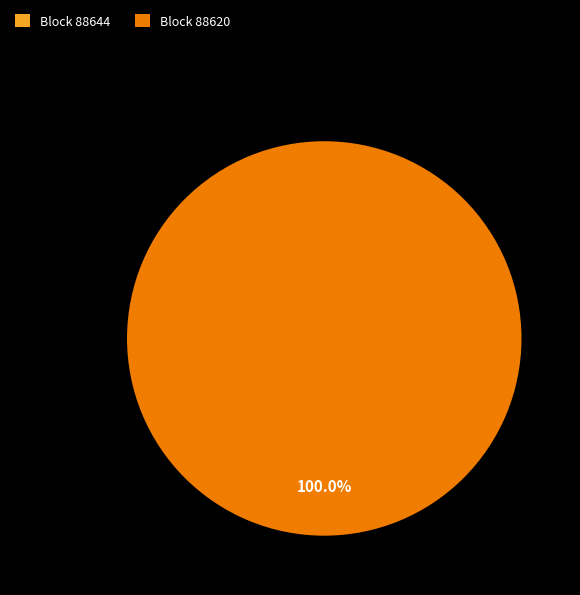

Which slice is the smallest?

88644